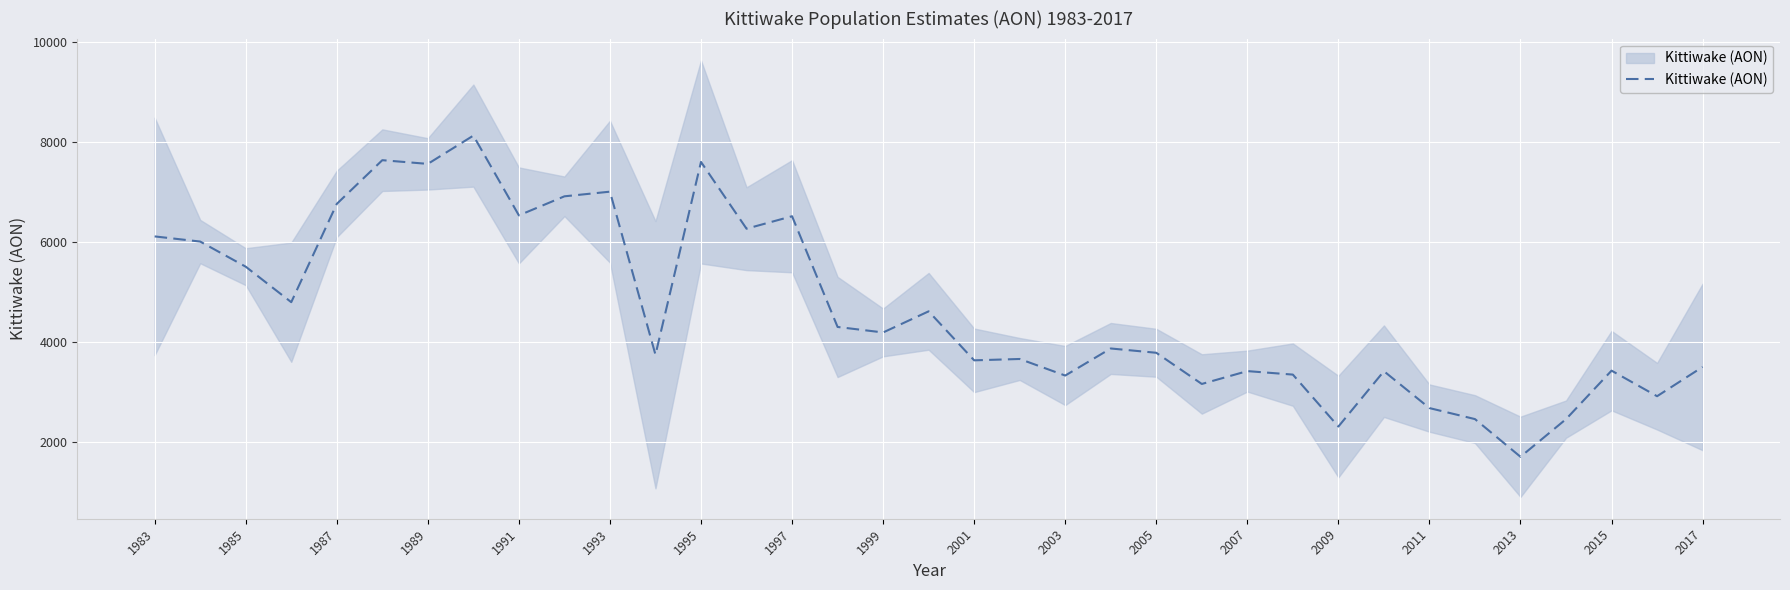

The chart shows a value of 976 at 2005. True or false?

False